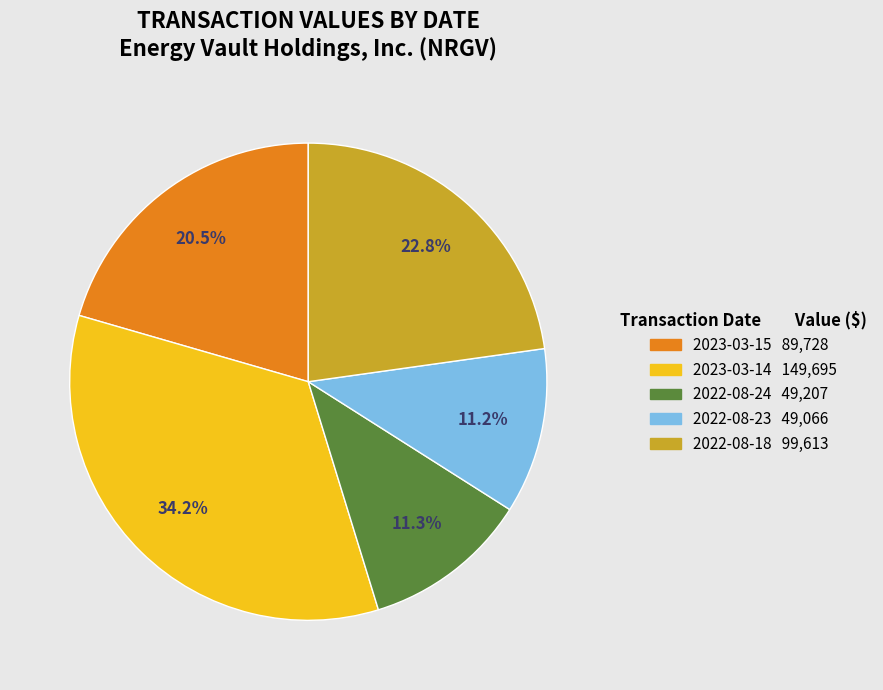

Is 2023-03-15 the majority of the pie?

No